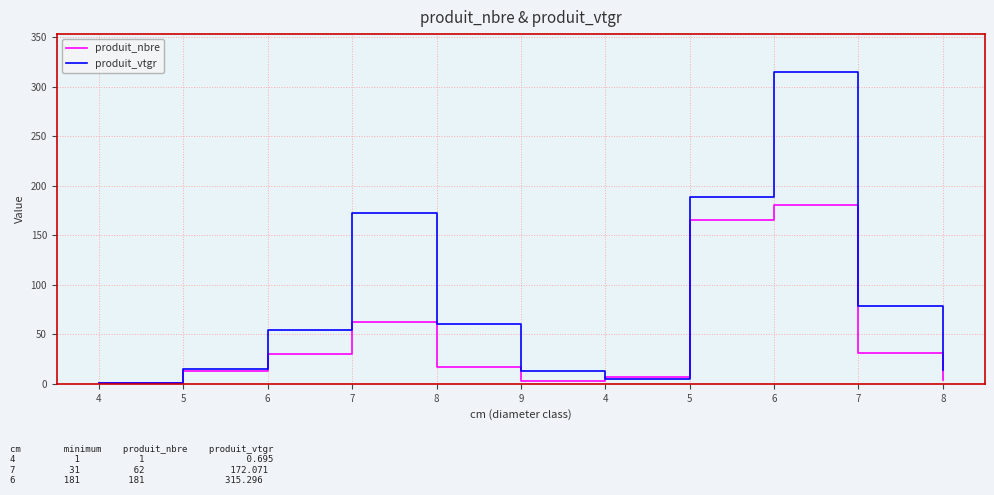

What is the maximum value shown in the chart?

315.3